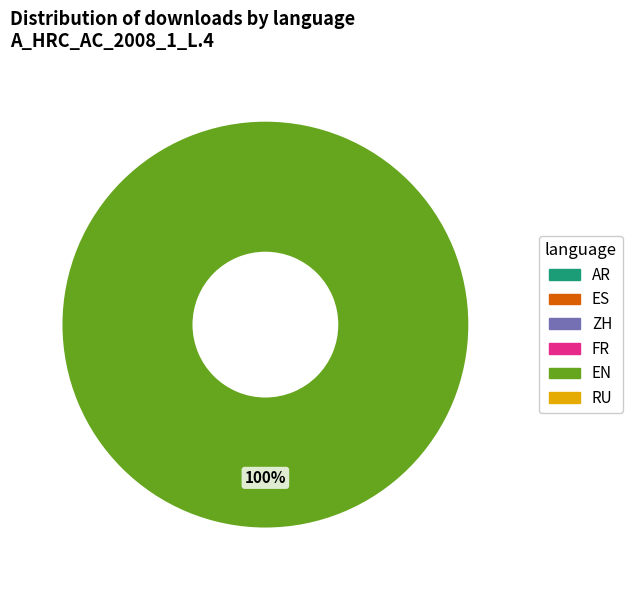

Is there a majority slice in this chart?

Yes